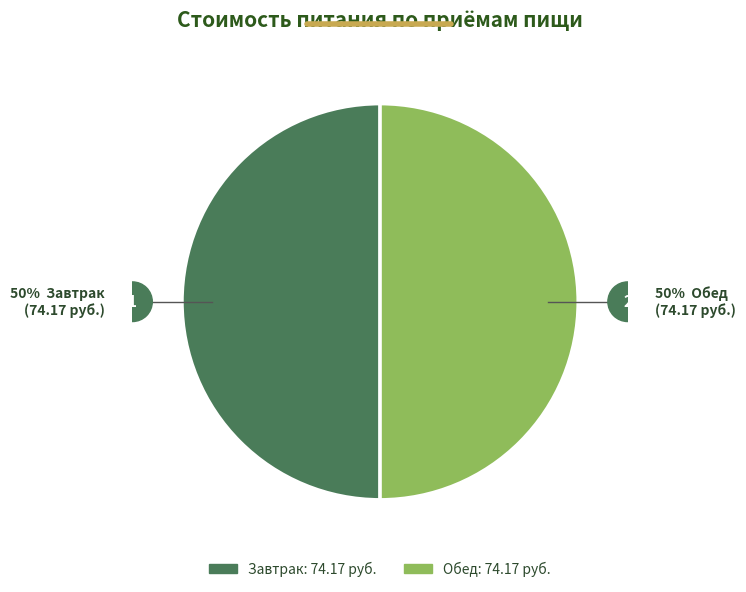

How many slices are in this pie chart?

2